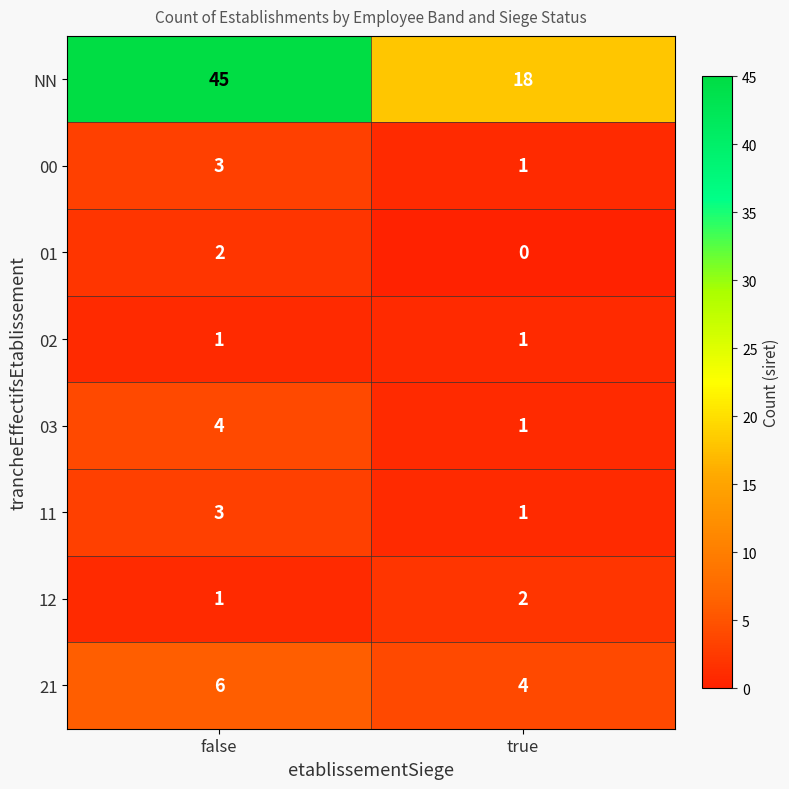

Rank the categories by 12 value from highest to lowest.

true, false